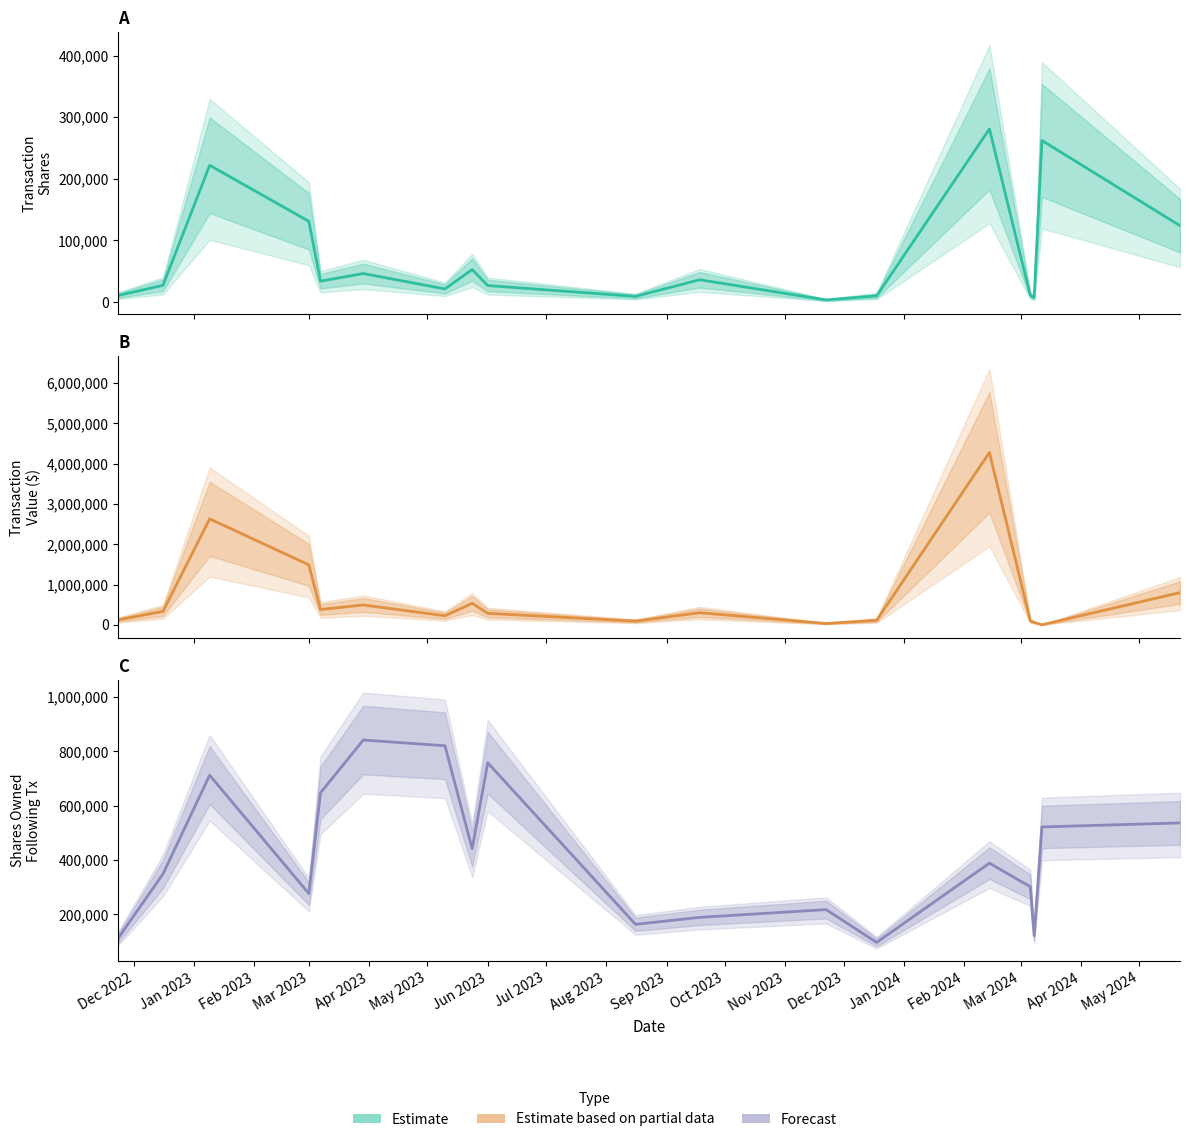

How many lines are shown in the chart?

3